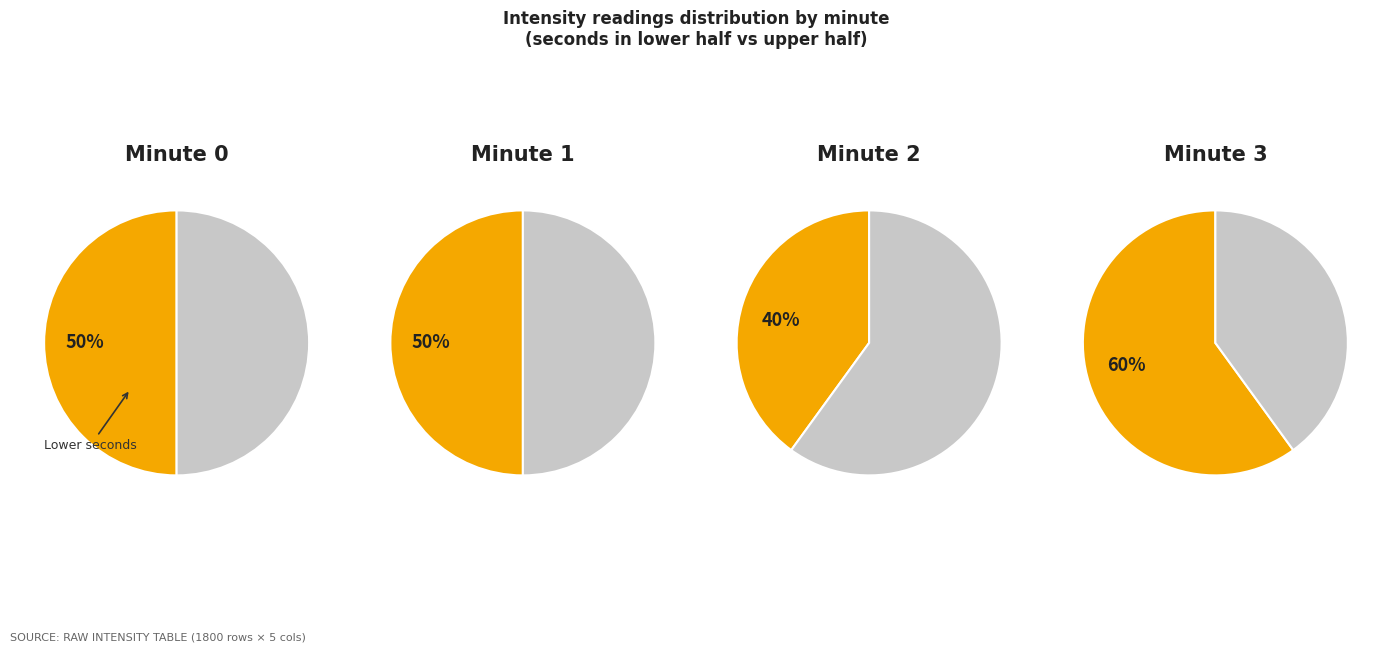

Is there a majority slice in this chart?

No